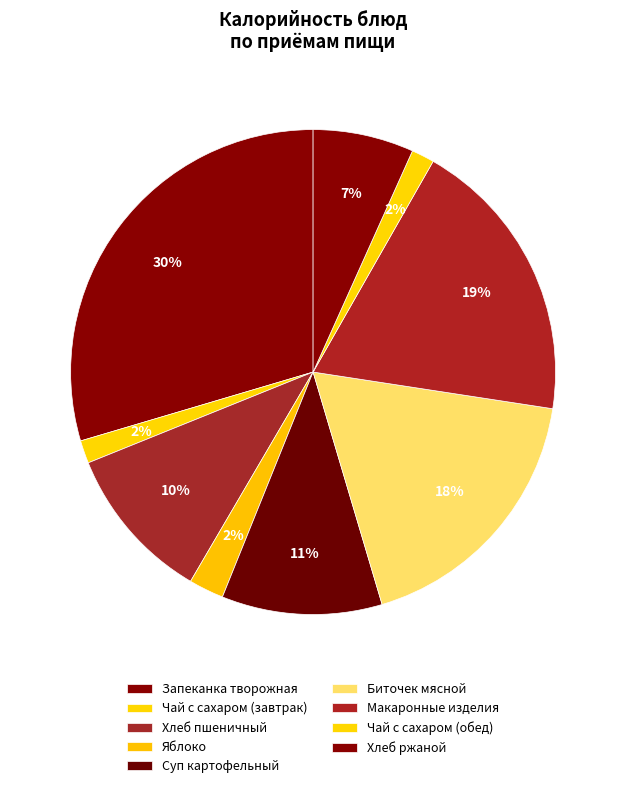

Is it true that Чай с сахаром (завтрак) is 2% of the pie?

True